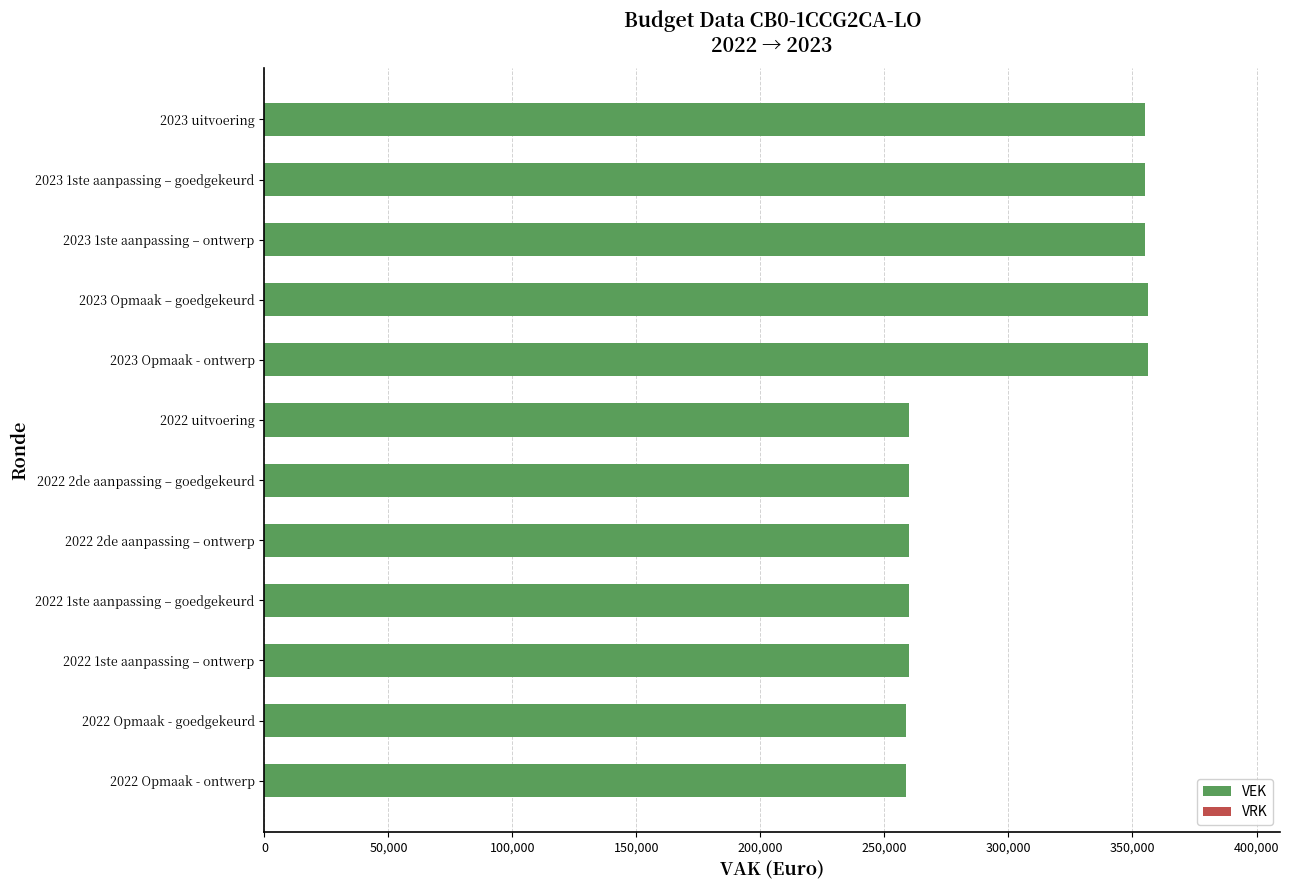

What is the smallest value displayed?

258544